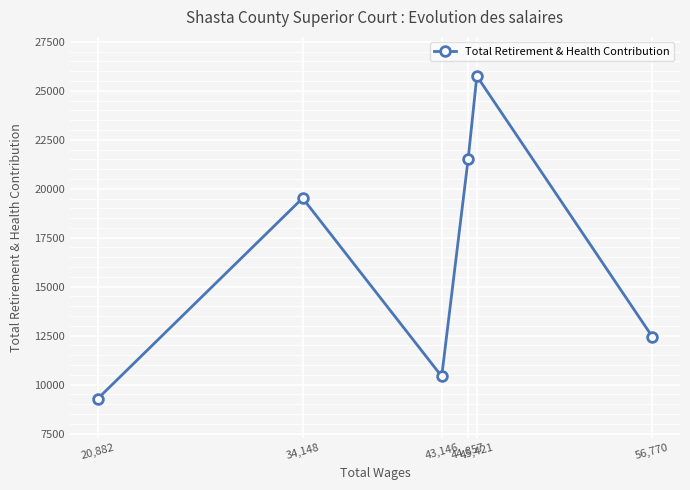

How many interior local valleys (lower than both neighbors) does the data have?

1